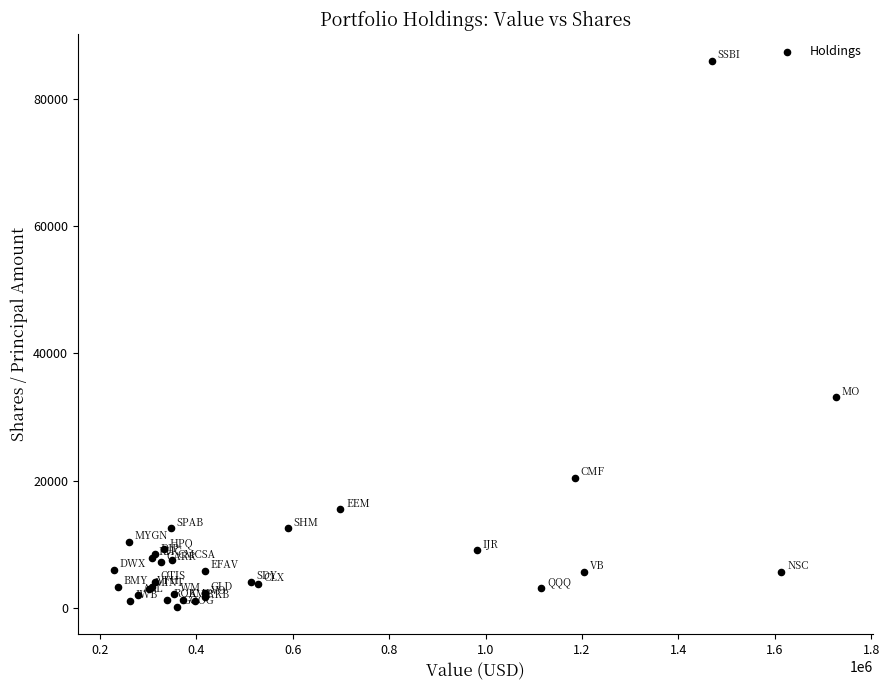

What Y value in the scatter plot is closest to 43020?

33075